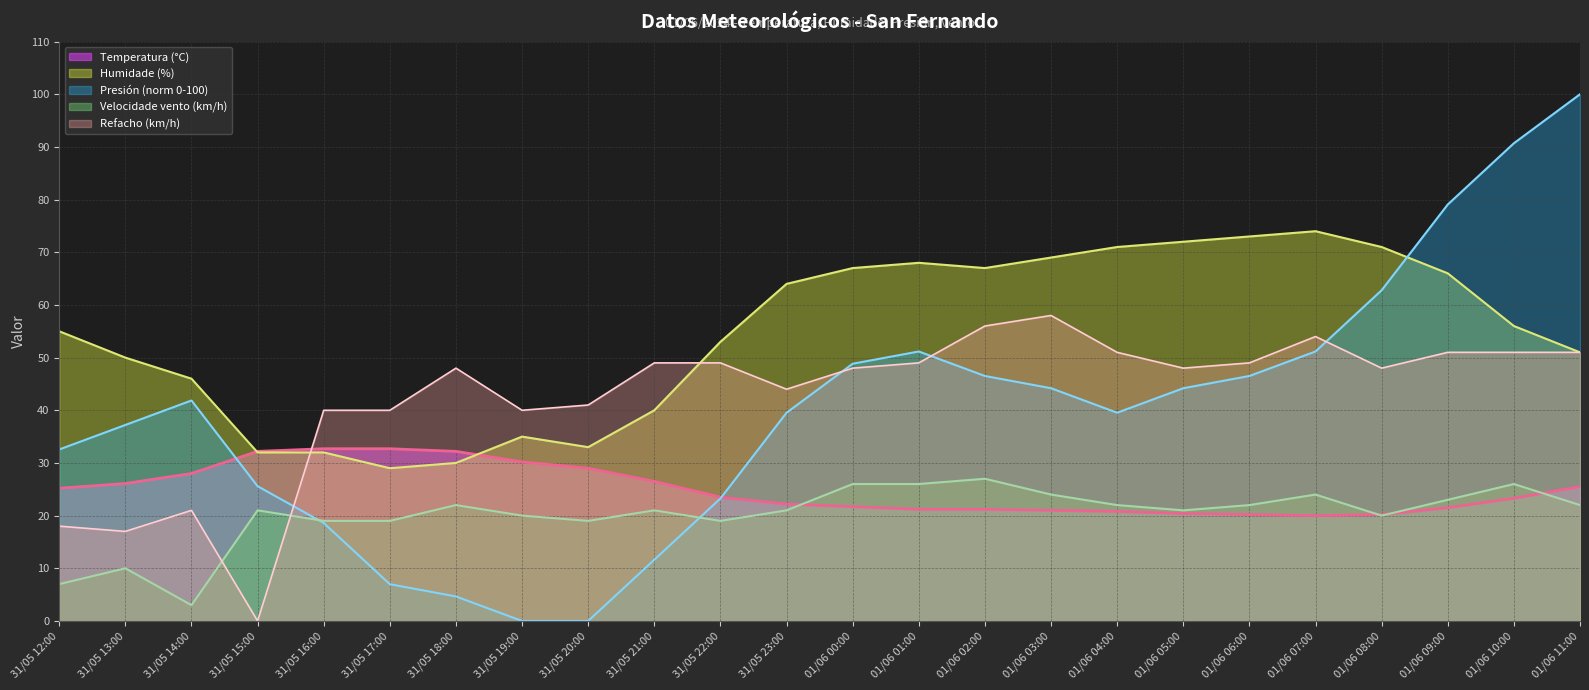

Where does the Humidade (%) series first go above 56?

31/05 23:00